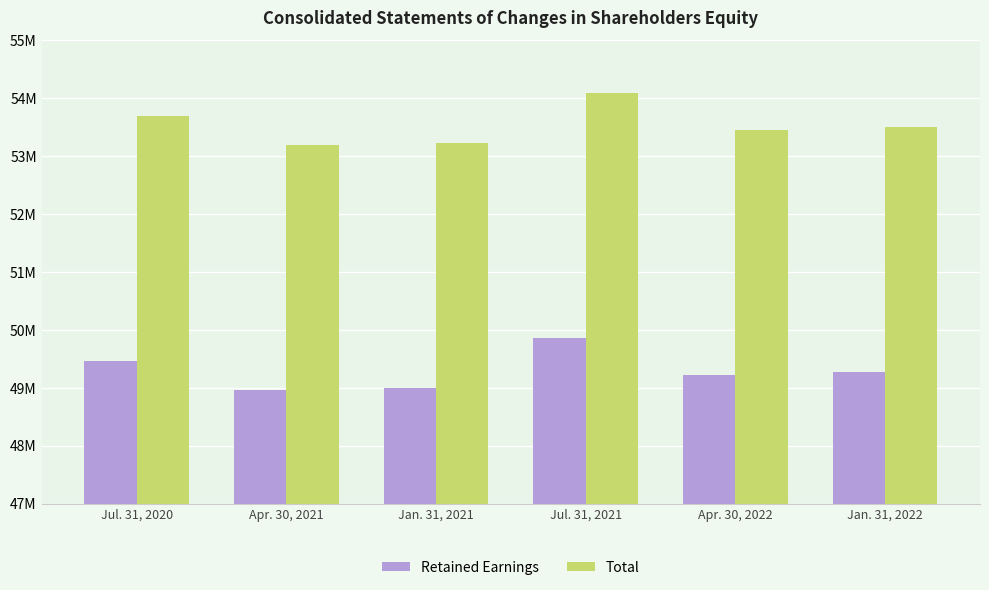

What are all the series names shown in the legend?

Retained Earnings, Total